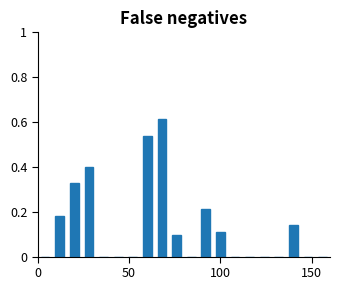

Around what value on the x-axis is the tallest bar? Give the approximate position of its centre, as read against the axis.

70